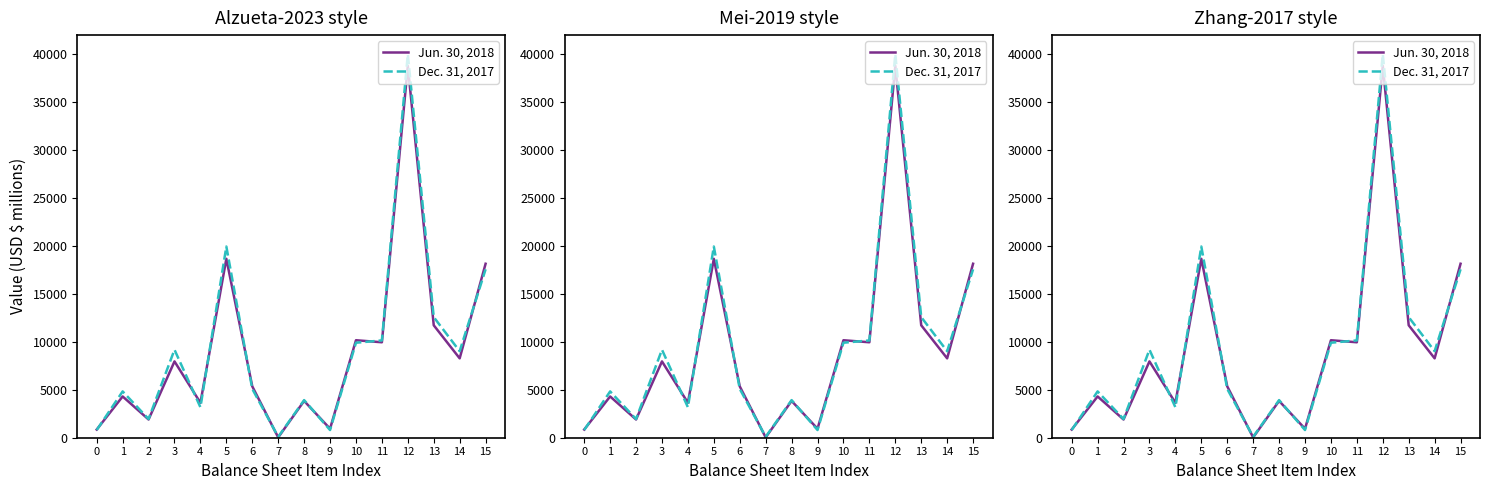

At which category is the sum across all series the highest?

12